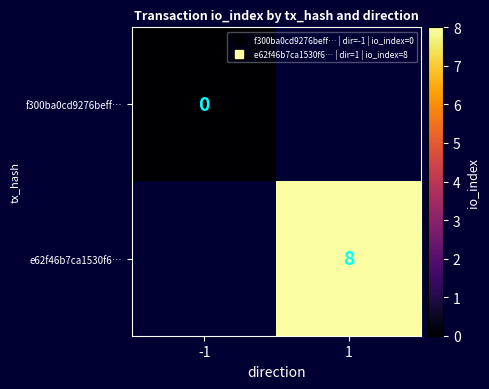

Between -1 and 1, which is larger?

1